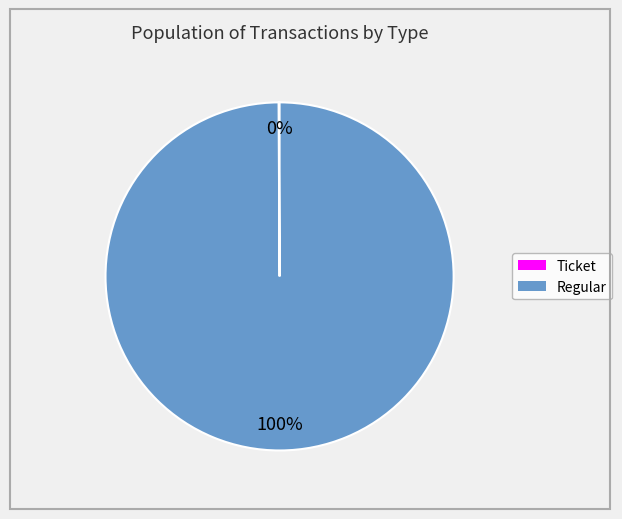

What is the largest slice in the pie chart?

Regular